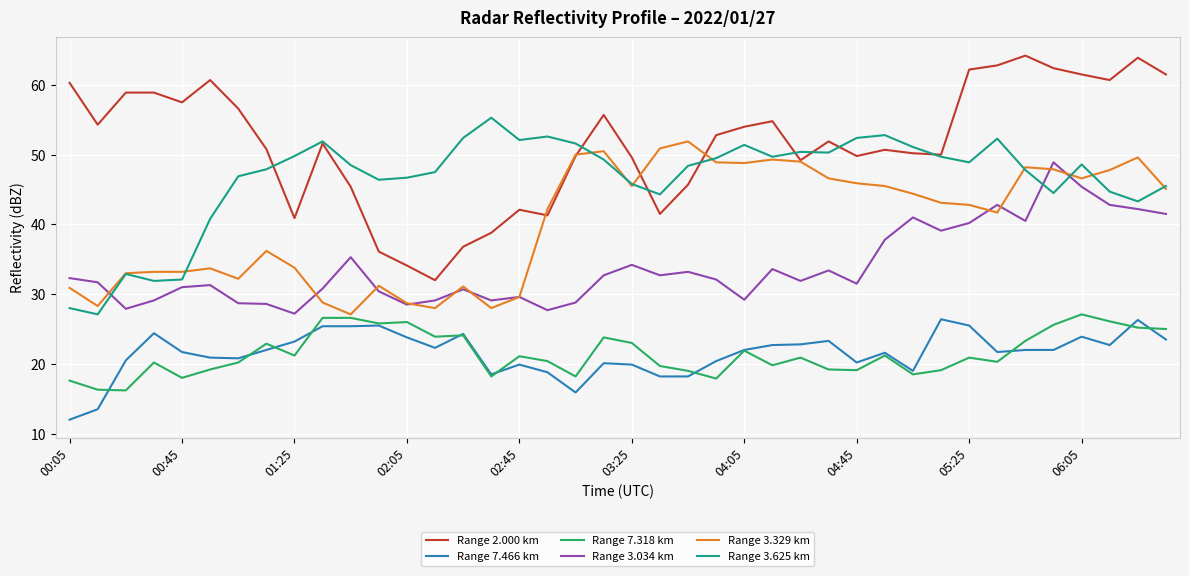

Which series has the largest total across all categories?

Range 2.000 km